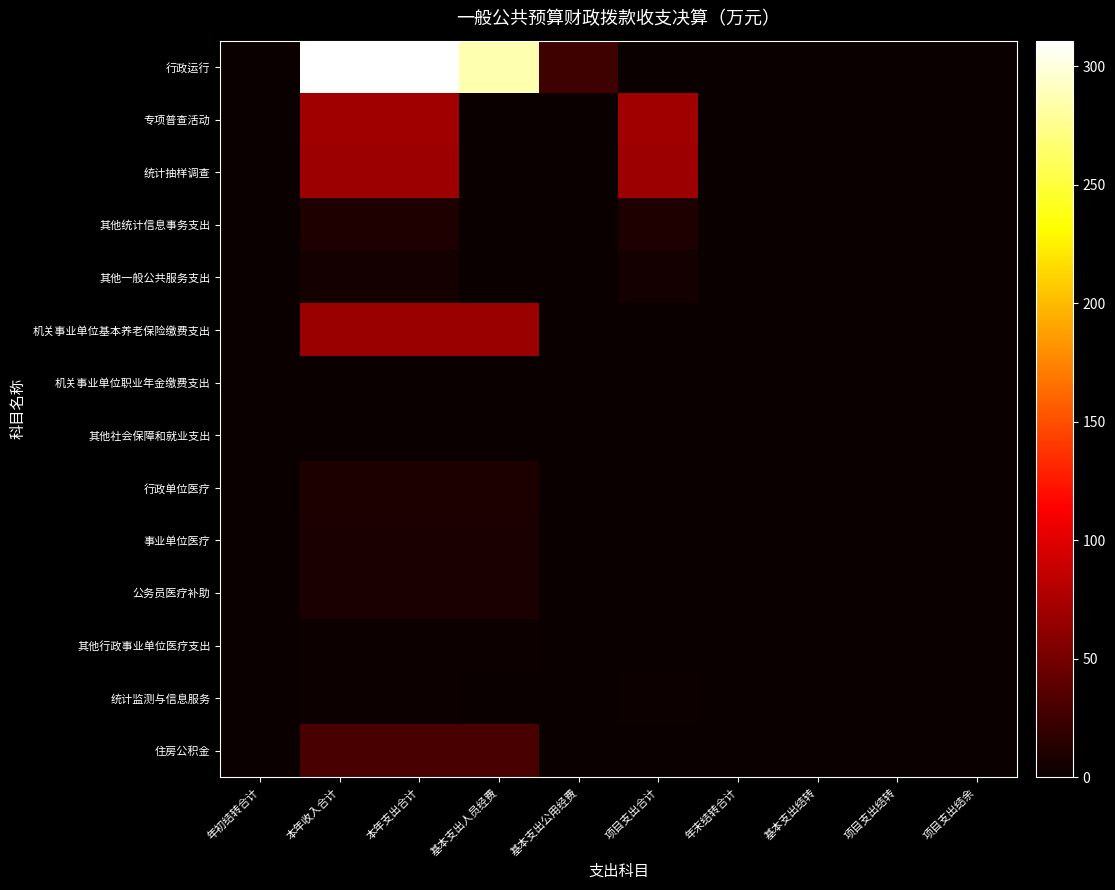

Between 项目支出合计 and 项目支出结余, which is larger?

项目支出合计